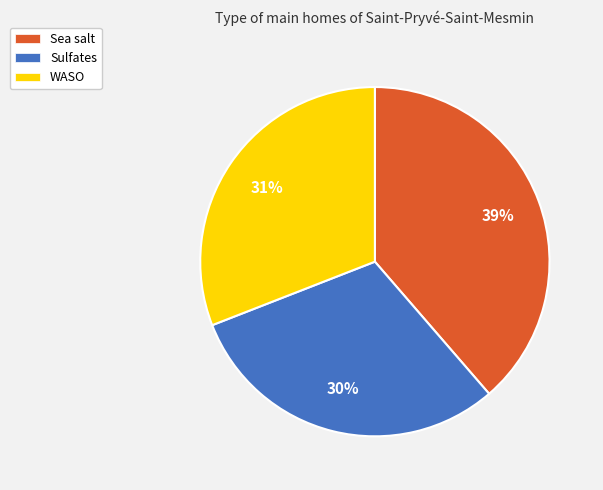

To the nearest percent, what is the combined percentage of WASO and Sulfates?

61%